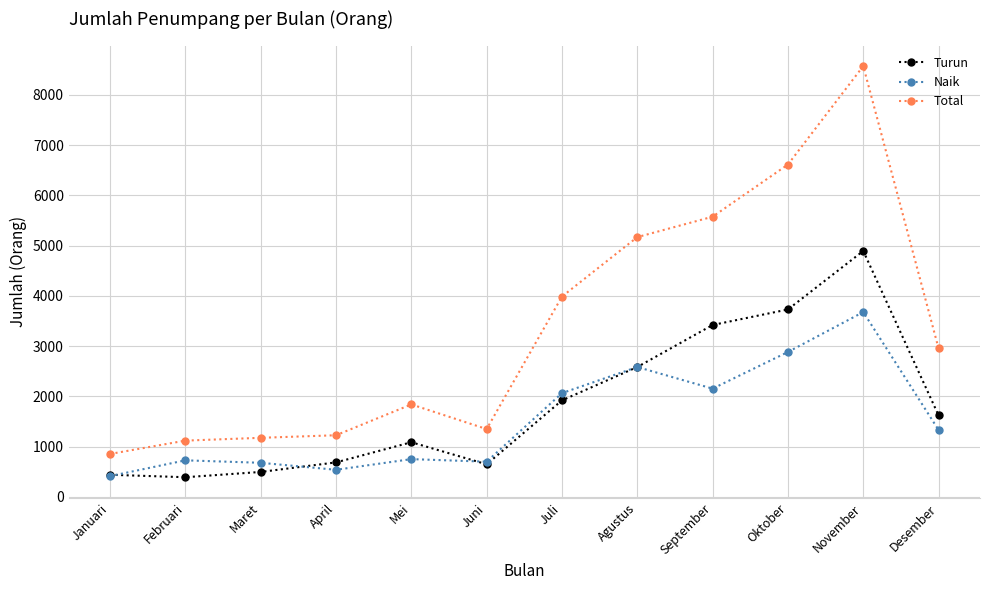

Is the value of Naik at Oktober greater than the value of Total at Januari?

Yes